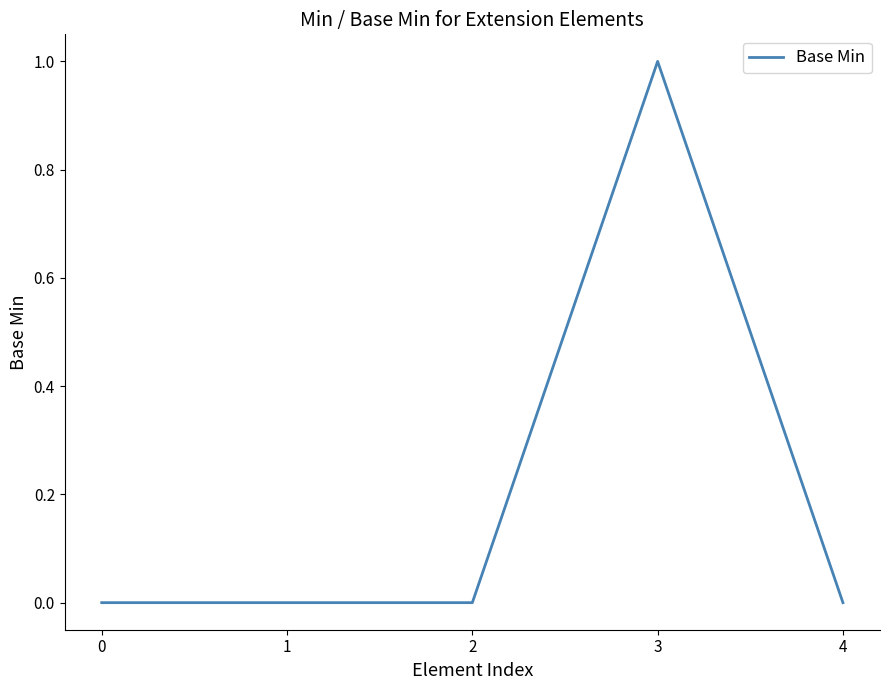

Is it true that the value at 1 is -1?

False